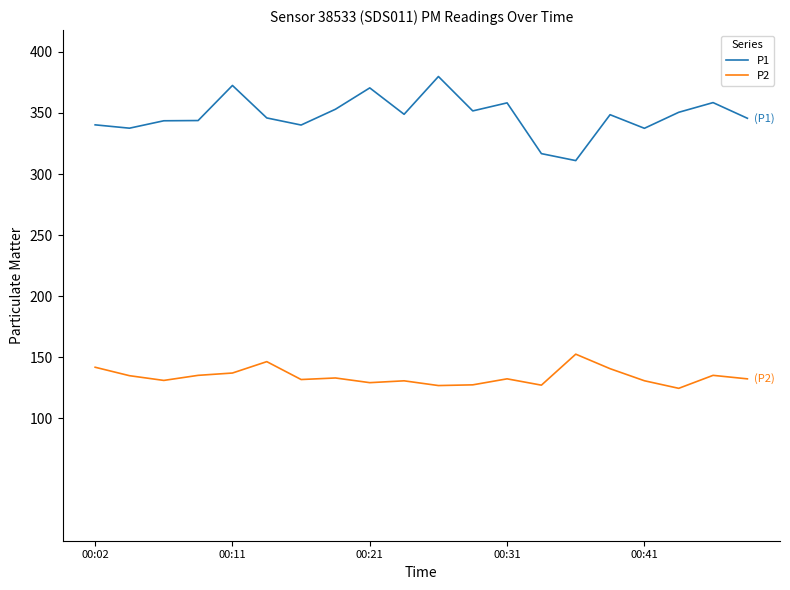

Rank the series by their maximum value, from highest to lowest.

P1, P2